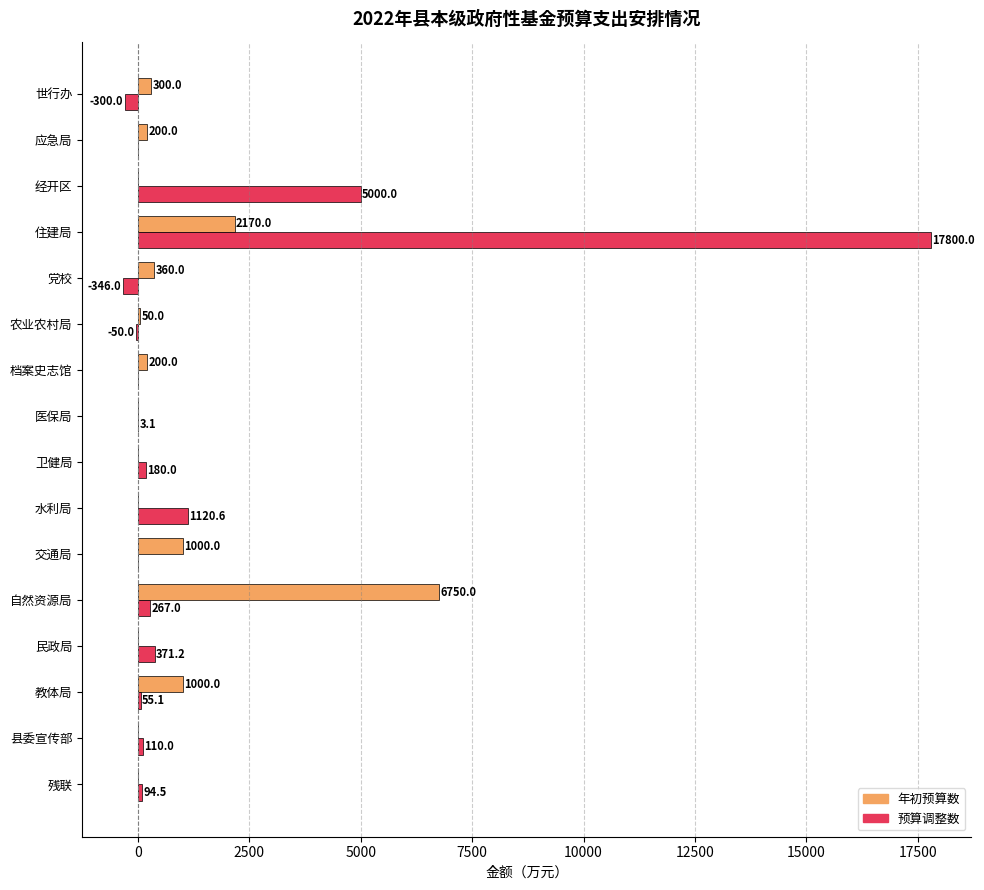

Is it true that 年初预算数 equals 50.0 at 农业农村局?

True